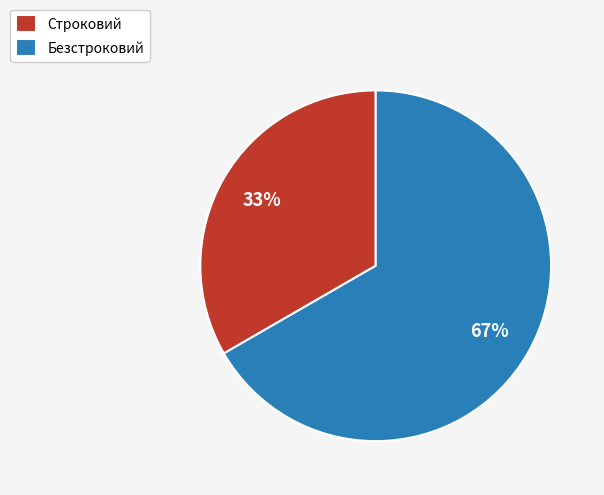

Is the sum of Строковий and Безстроковий greater than half?

Yes